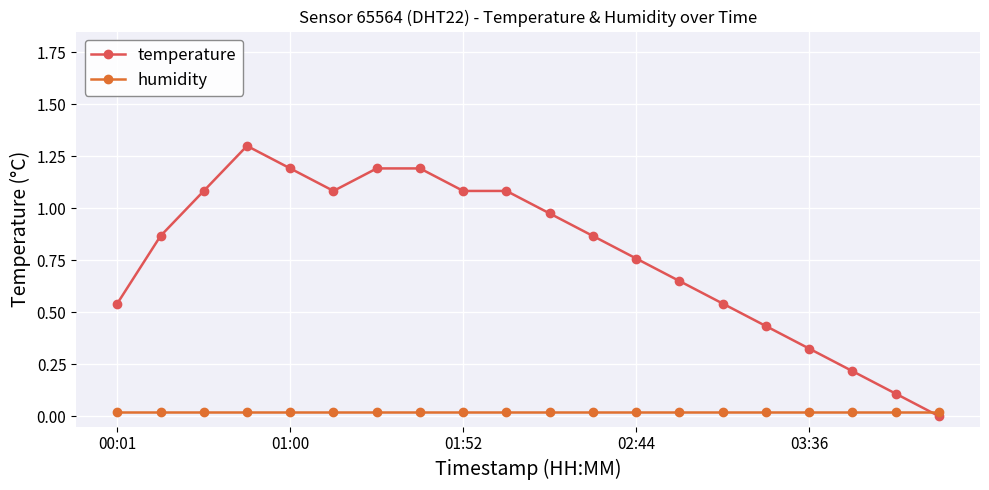

What is the difference between the second highest and second lowest values in the temperature series?

1.1